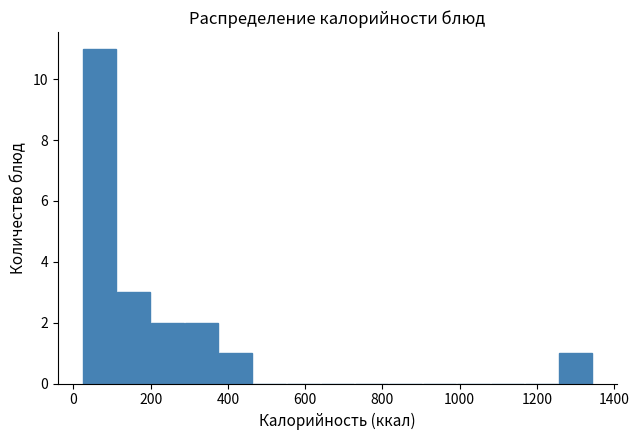

Reading left to right, transcribe this chart: for each bar, give the range it covers on the x-axis and its height. Neither the bar edges nor the heights are printed on the chart, so give them approximately, as read against the axes.

20 to 120: 11
120 to 200: 3
200 to 280: 2
280 to 380: 2
380 to 460: 1
460 to 560: 0
560 to 640: 0
640 to 720: 0
720 to 820: 0
820 to 900: 0
900 to 1000: 0
1000 to 1080: 0
1080 to 1180: 0
1180 to 1260: 0
1260 to 1340: 1